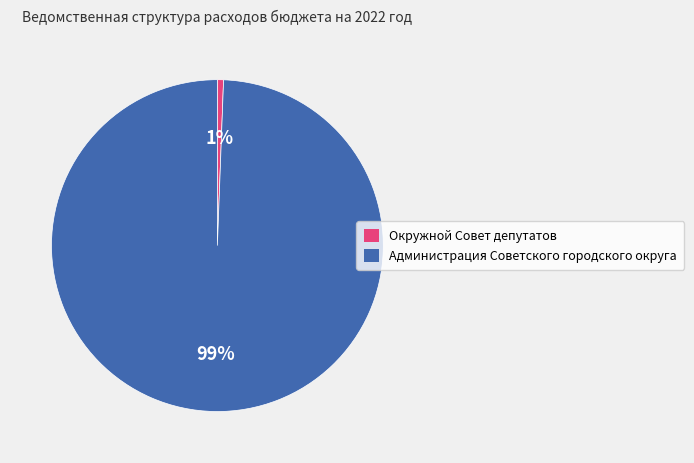

How many segments does this pie chart have?

2